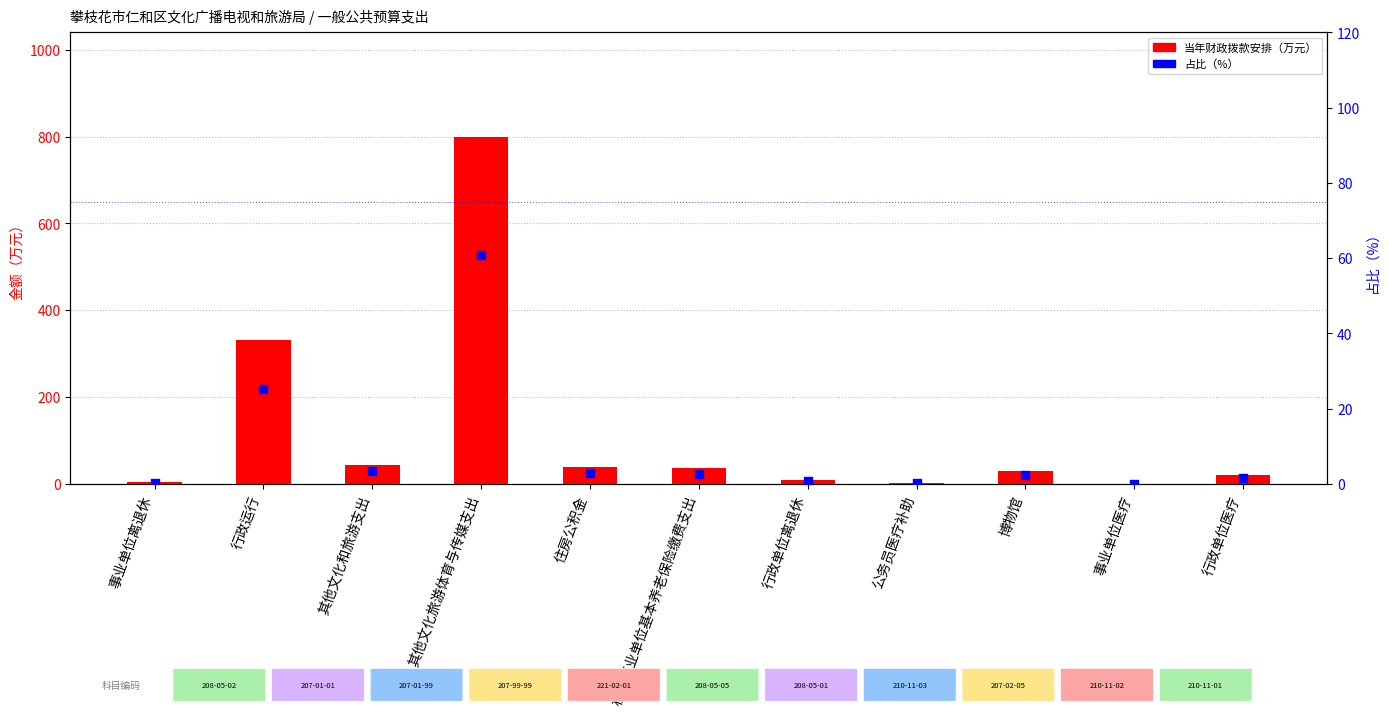

At which category is the sum across all series the highest?

其他文化旅游体育与传媒支出